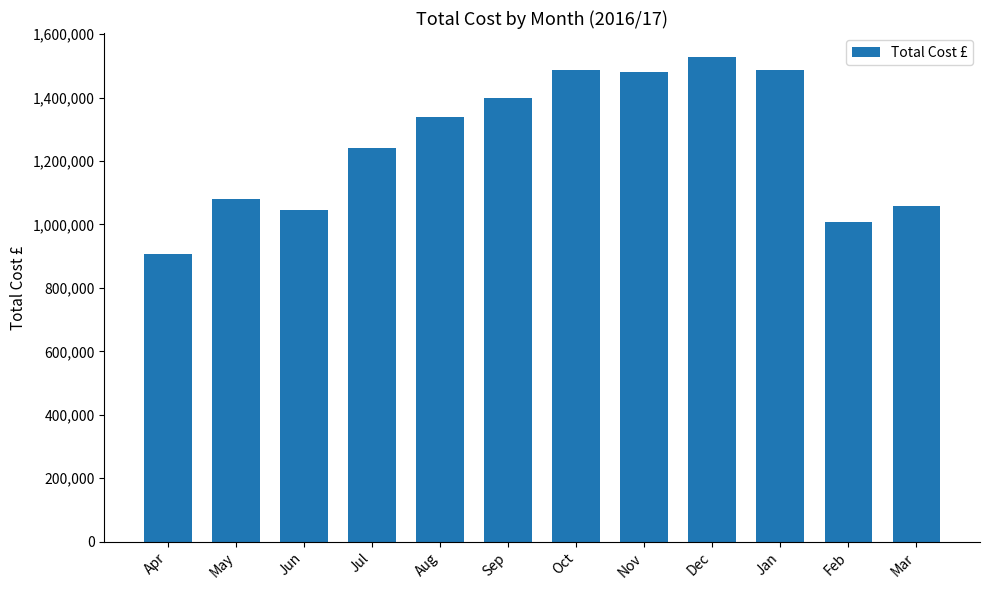

How many values are below 1338410?

6